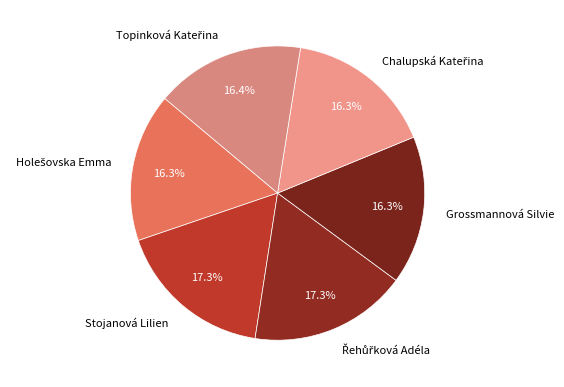

Do Grossmannová Silvie and Stojanová Lilien together represent more than half of the pie?

No